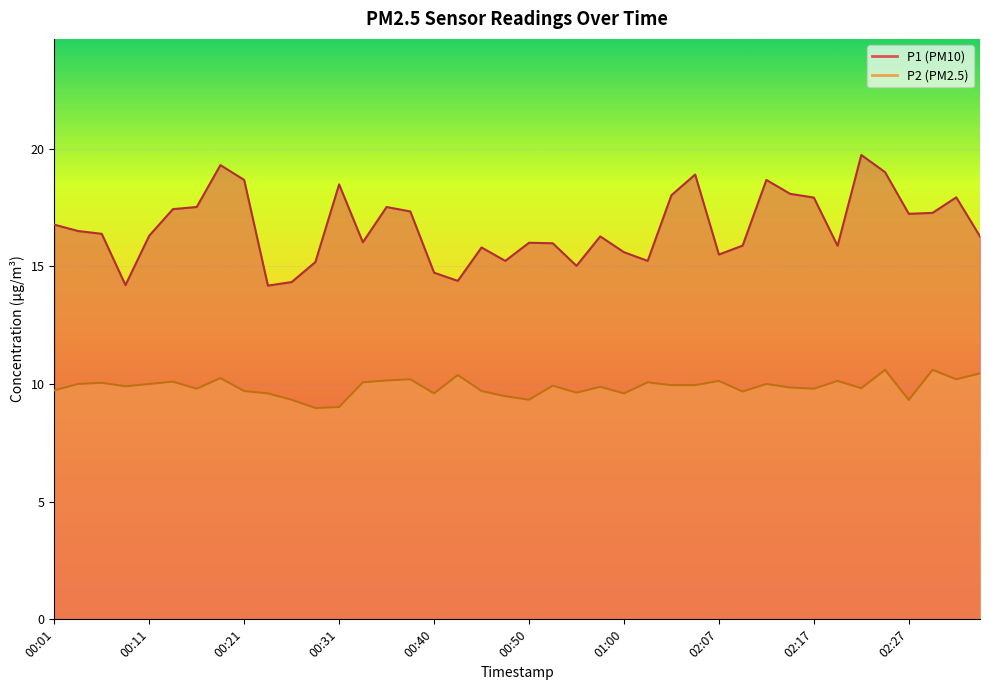

What is the label of the 36th point from the left?

02:24